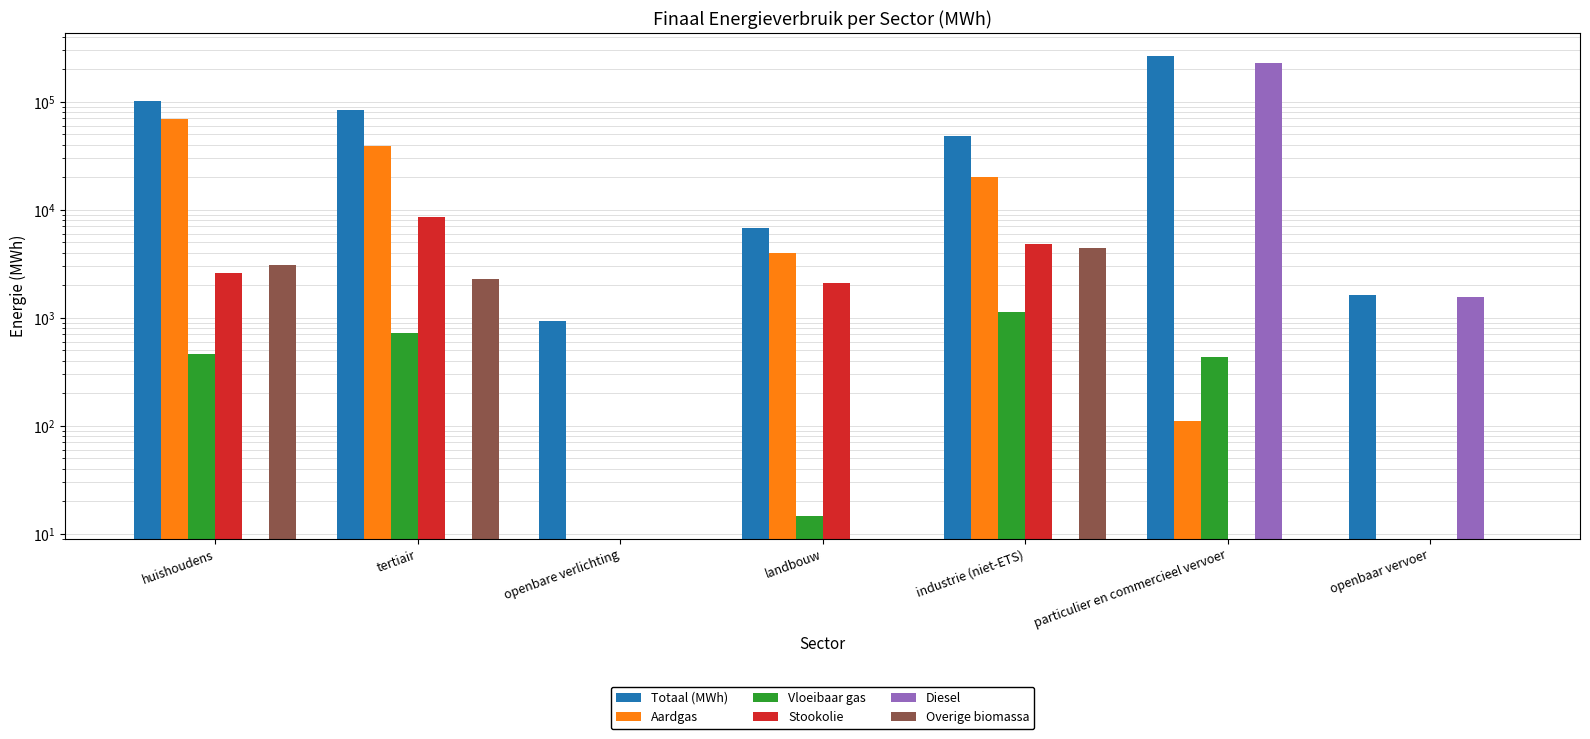

Rank the categories by Vloeibaar gas value from highest to lowest.

industrie (niet-ETS), tertiair, huishoudens, particulier en commercieel vervoer, landbouw, openbare verlichting, openbaar vervoer